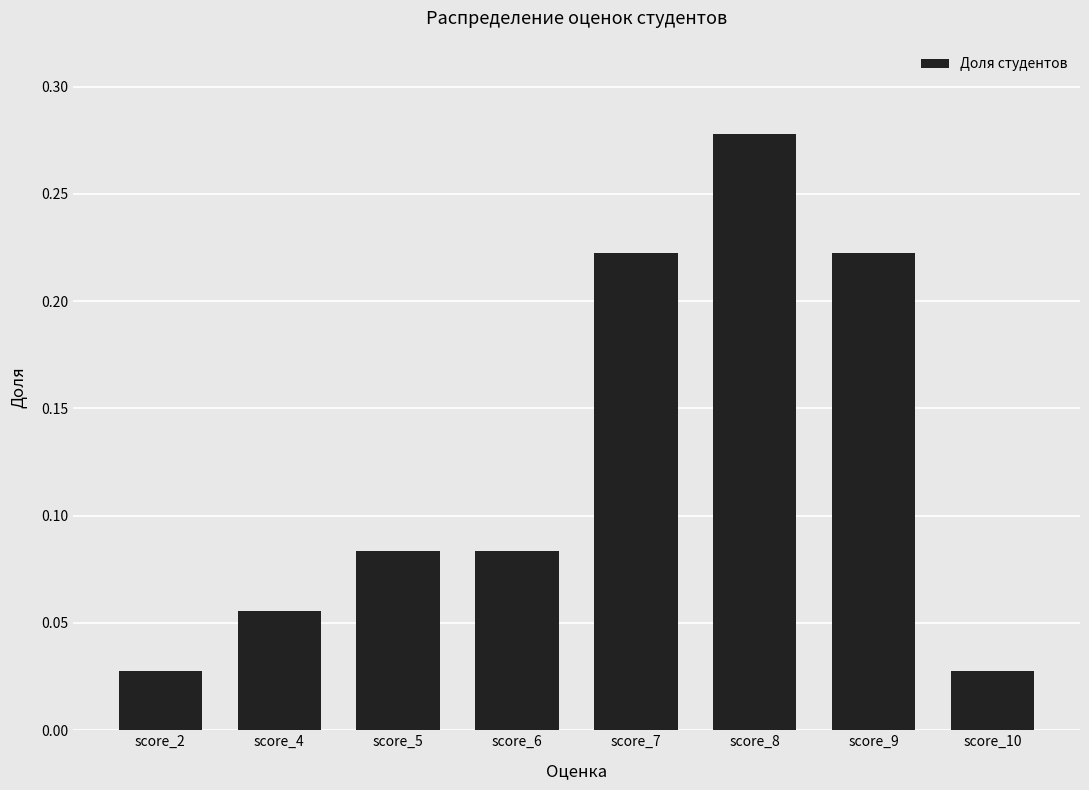

Which has a higher value, score_8 or score_10?

score_8